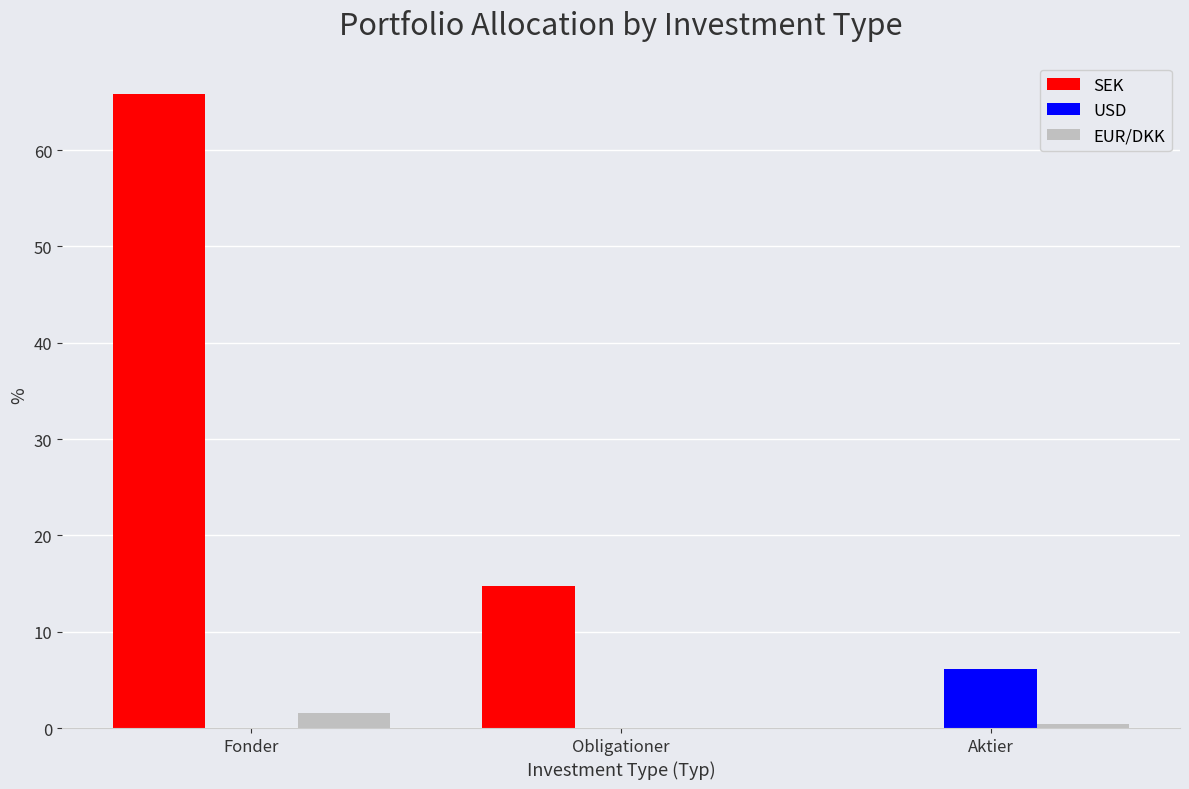

Are the bars horizontal?

No